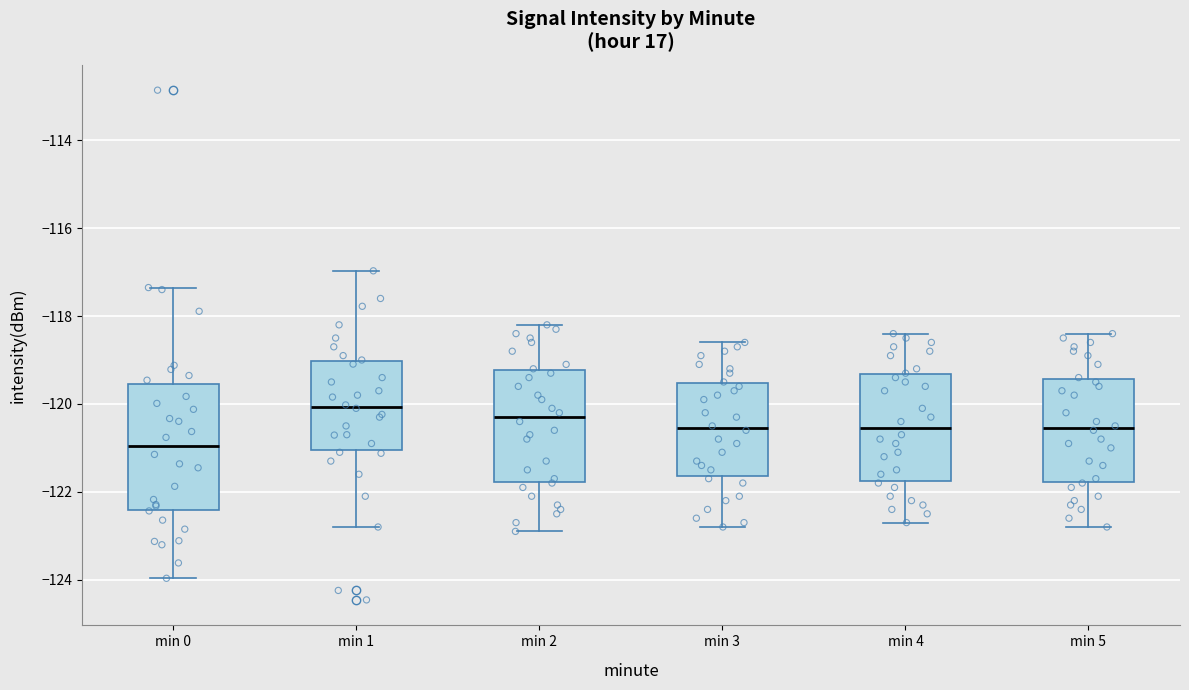

Where does the median line of the box for min 4 sit on the y-axis? The values are not printed on the chart, so give them approximately, as read against the axis.

-120.6